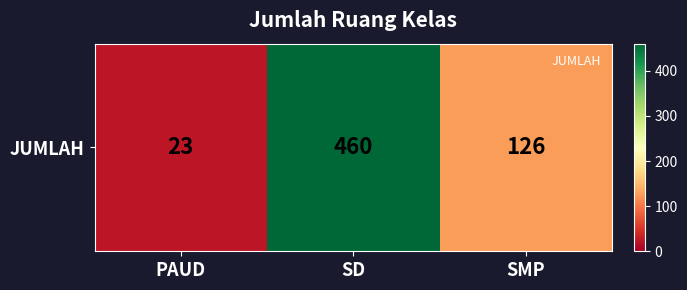

Rank the categories by value from highest to lowest.

SD, SMP, PAUD